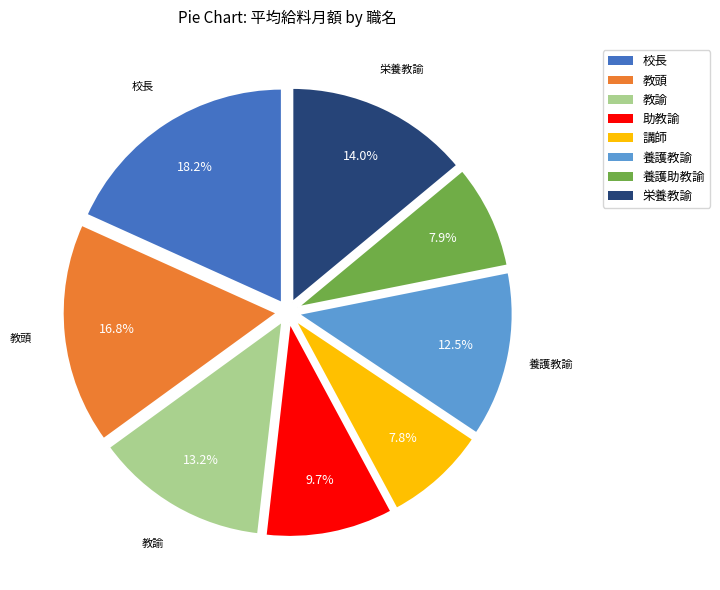

Does 教頭 represent more than half of the total?

No